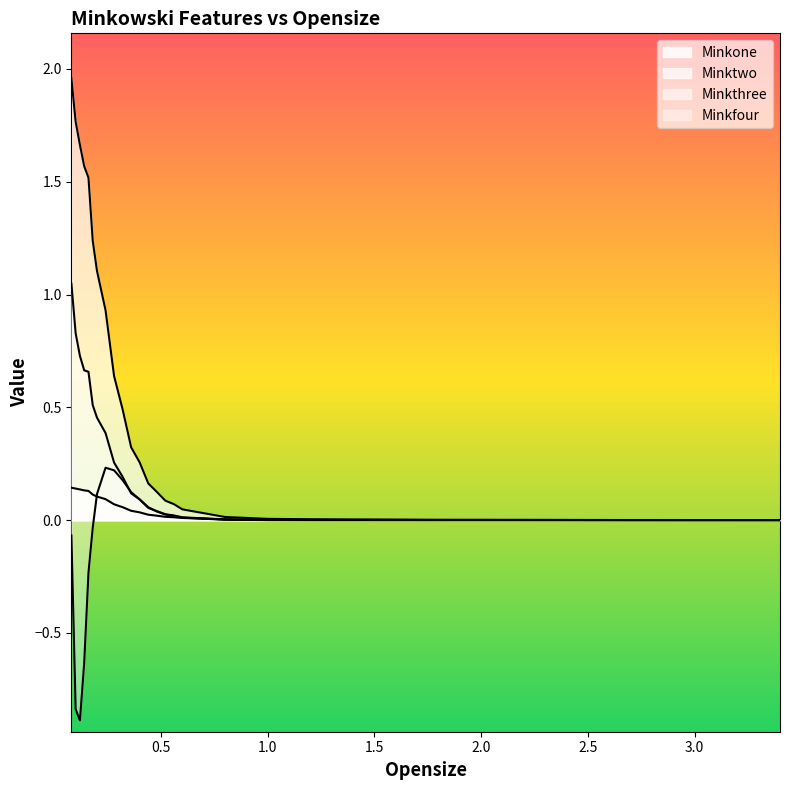

What is the total value across all series at 0.14?

1.7